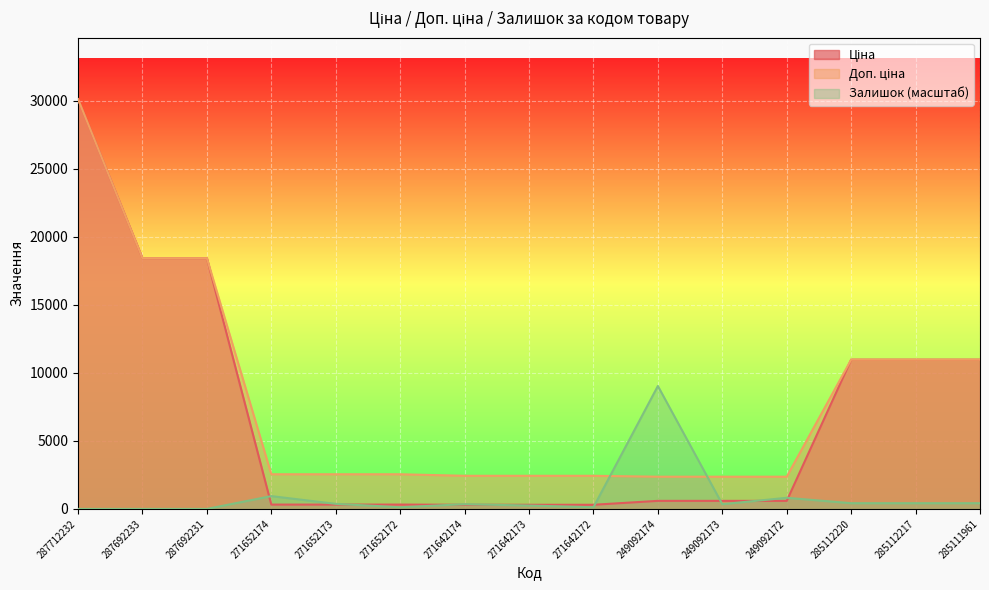

Reading left to right, transcribe all the data shown in this chart.

Ціна: 30102.8	18420.9	18420.9	318.3	318.3	318.3	304.1	304.1	304.1	591.6	591.6	591.6	10964.4	10964.4	10964.4
Доп. ціна: 30102.8	18420.9	18420.9	2546.4	2546.4	2546.4	2432.8	2432.8	2432.8	2366.5	2366.5	2366.5	10964.4	10964.4	10964.4
Залишок: 0.0	0.0	0.0	940.2	371.1	123.7	346.4	247.4	123.7	9030.8	346.4	816.5	420.6	420.6	420.6